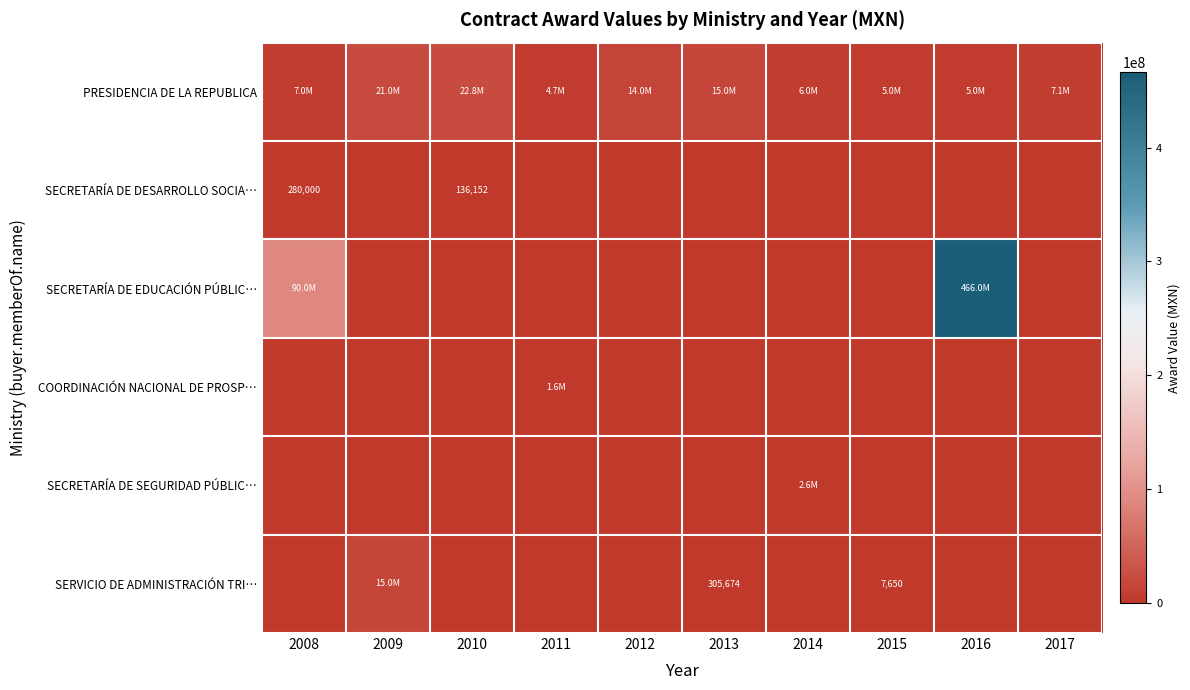

What is the difference between the second highest and second lowest values in the SECRETARÍA DE EDUCACIÓN PÚBLIC… series?

90000000